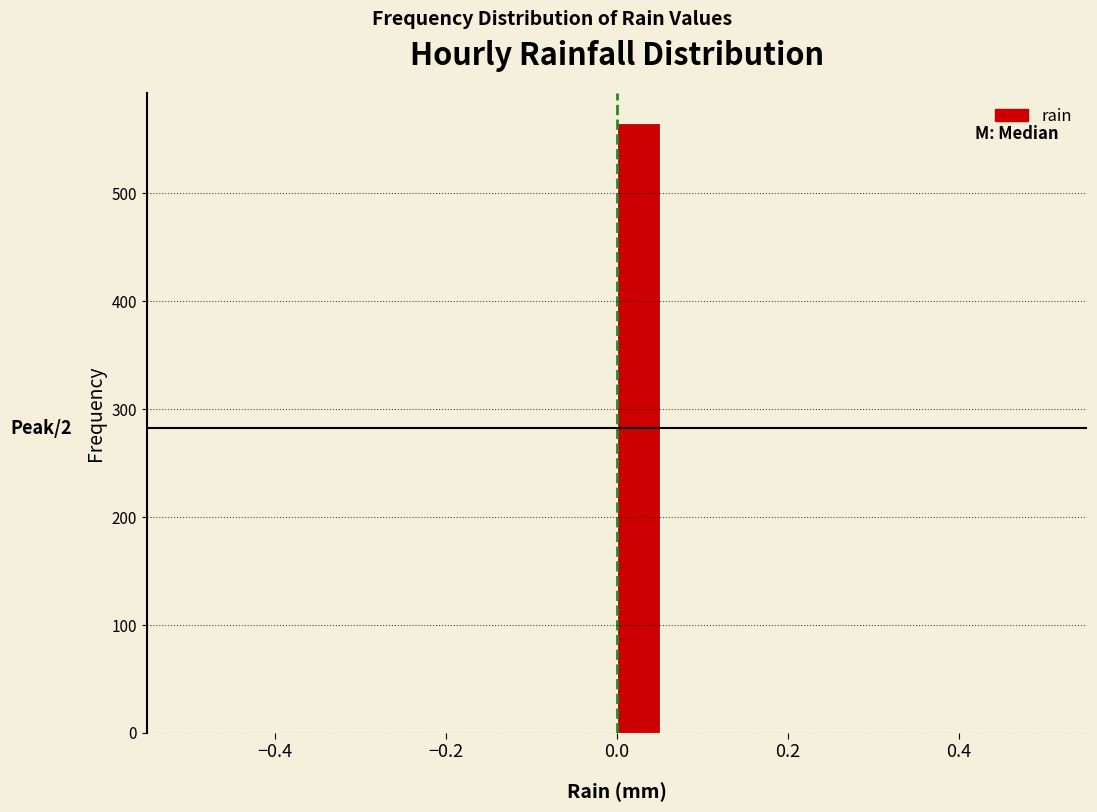

Read against the x-axis, roughly where is the centre of the tallest bar?

0.02